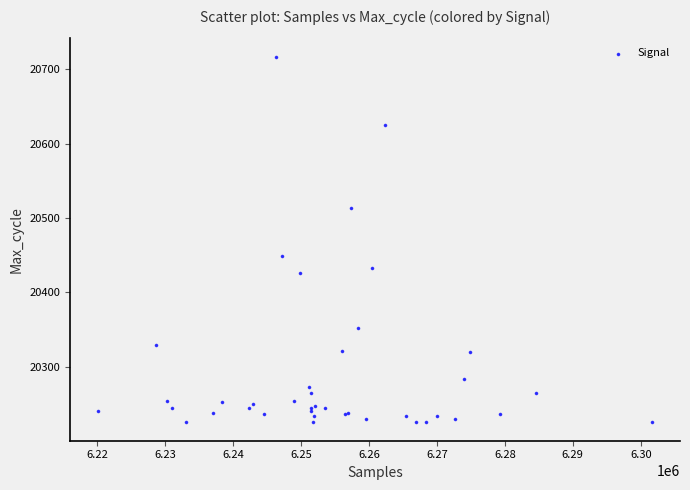

What Y value in the scatter plot is closest to 20471?

20449